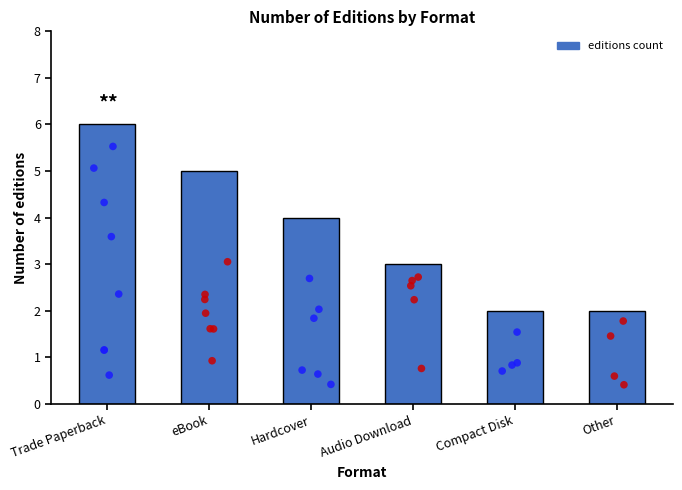

What is the change in value from Trade Paperback to eBook?

-1